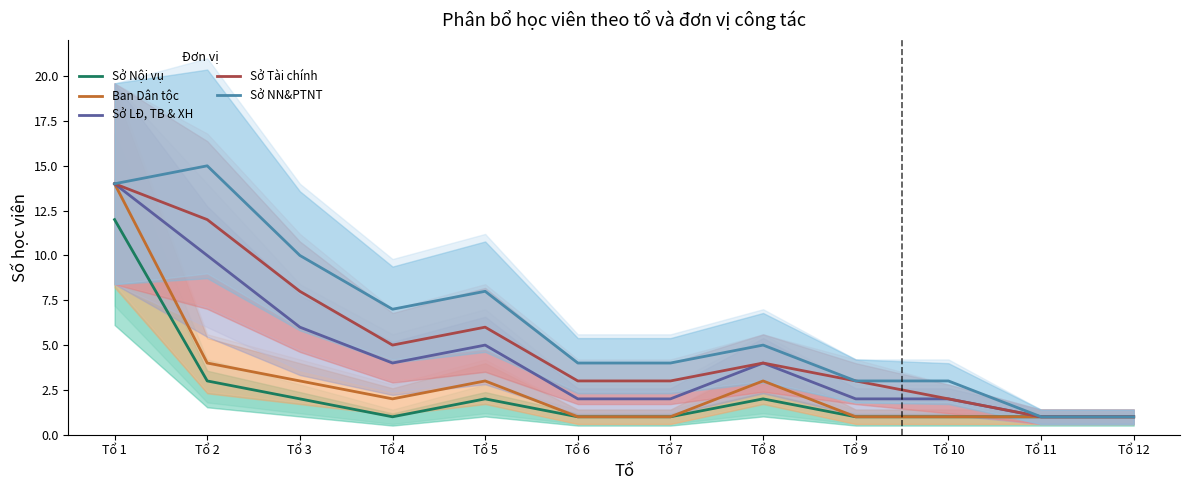

Reading left to right, extract all data points from this chart.

Sở Nội vụ: Tổ 1=12	Tổ 2=3	Tổ 3=2	Tổ 4=1	Tổ 5=2	Tổ 6=1	Tổ 7=1	Tổ 8=2	Tổ 9=1	Tổ 10=1	Tổ 11=1	Tổ 12=1
Ban Dân tộc: Tổ 1=14	Tổ 2=4	Tổ 3=3	Tổ 4=2	Tổ 5=3	Tổ 6=1	Tổ 7=1	Tổ 8=3	Tổ 9=1	Tổ 10=1	Tổ 11=1	Tổ 12=1
Sở LĐ, TB & XH: Tổ 1=14	Tổ 2=10	Tổ 3=6	Tổ 4=4	Tổ 5=5	Tổ 6=2	Tổ 7=2	Tổ 8=4	Tổ 9=2	Tổ 10=2	Tổ 11=1	Tổ 12=1
Sở Tài chính: Tổ 1=14	Tổ 2=12	Tổ 3=8	Tổ 4=5	Tổ 5=6	Tổ 6=3	Tổ 7=3	Tổ 8=4	Tổ 9=3	Tổ 10=2	Tổ 11=1	Tổ 12=1
Sở NN&PTNT: Tổ 1=14	Tổ 2=15	Tổ 3=10	Tổ 4=7	Tổ 5=8	Tổ 6=4	Tổ 7=4	Tổ 8=5	Tổ 9=3	Tổ 10=3	Tổ 11=1	Tổ 12=1